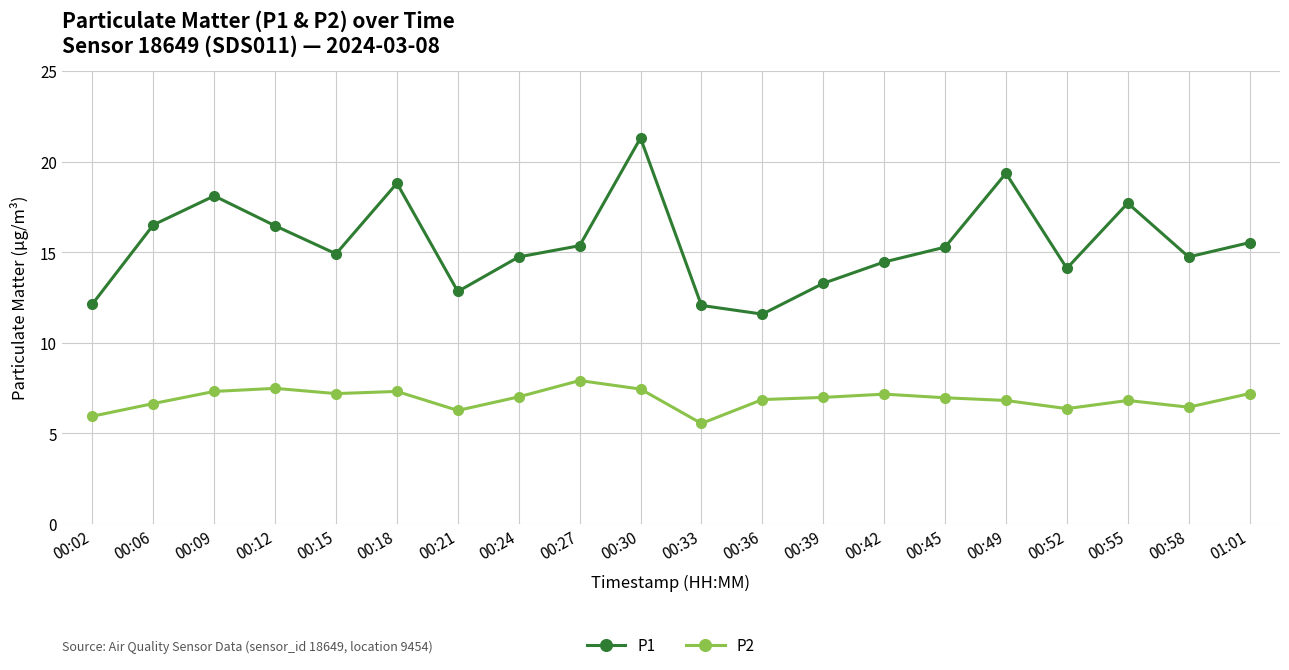

True or false: P2 and P1 intersect in this chart.

False